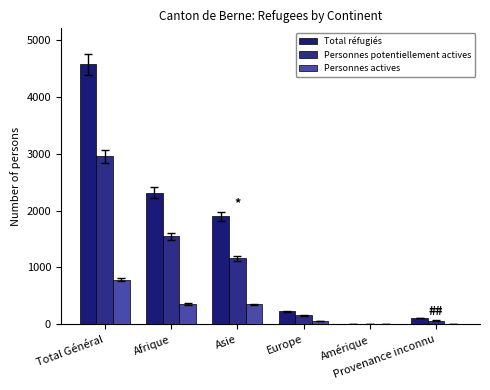

Which category has the highest value in the Personnes actives series?

Total Général